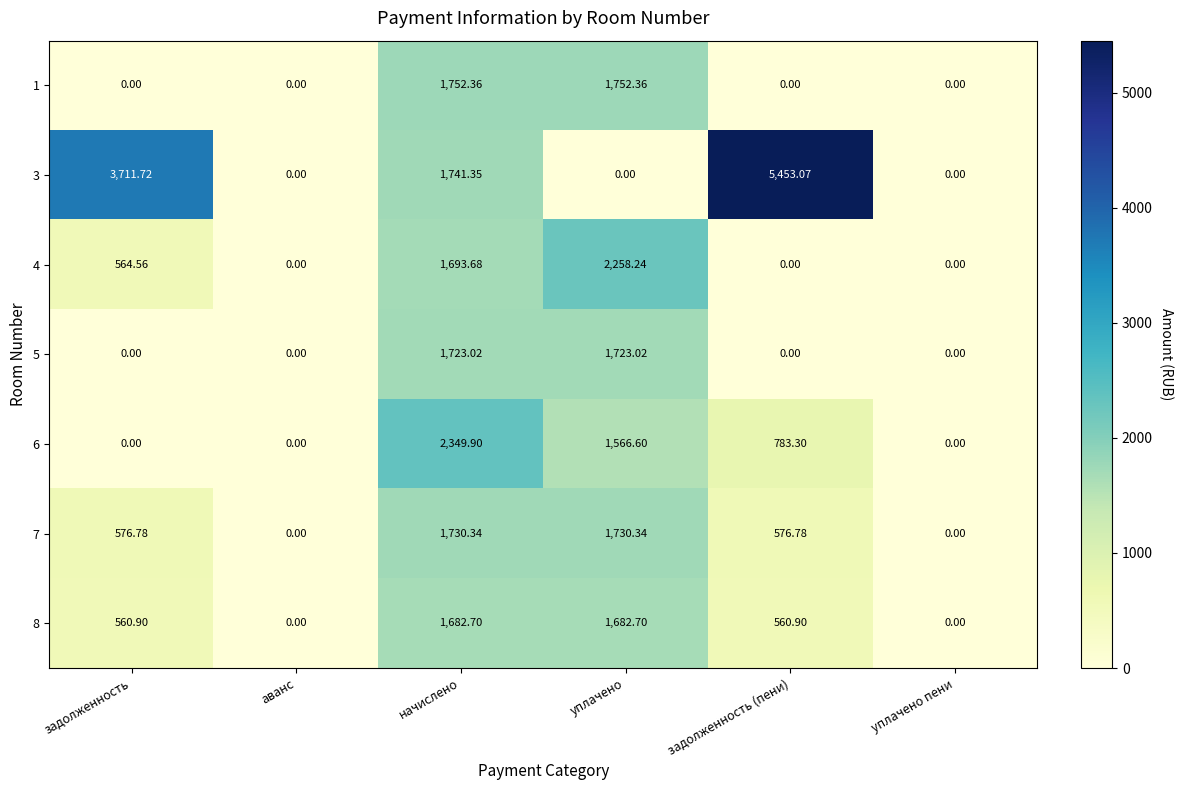

At which category is the sum across all series the highest?

начислено